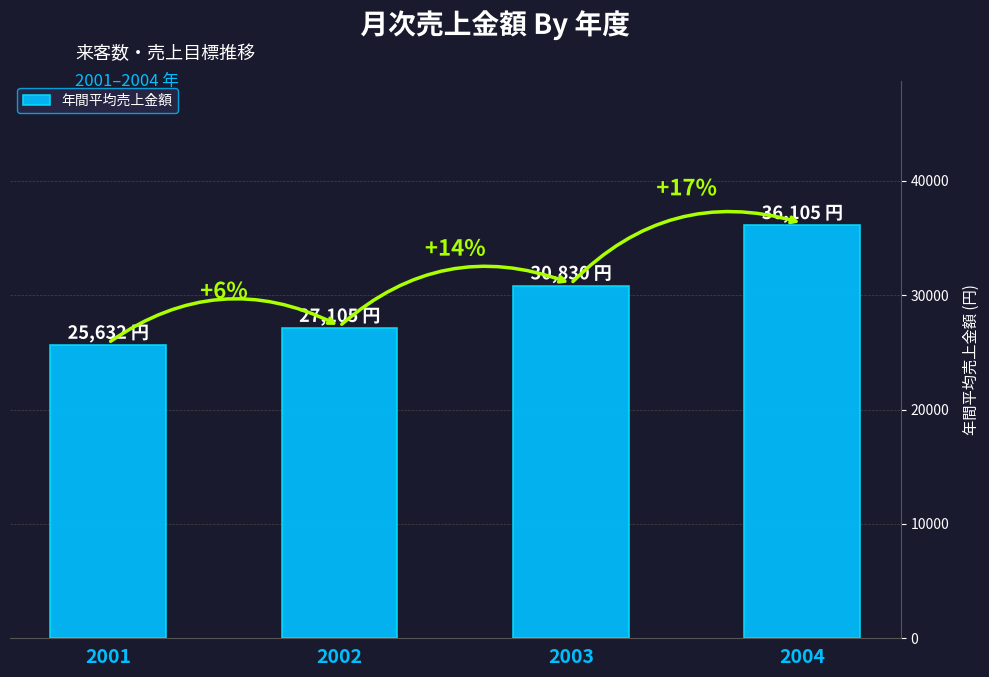

What is the smallest value displayed?

25632